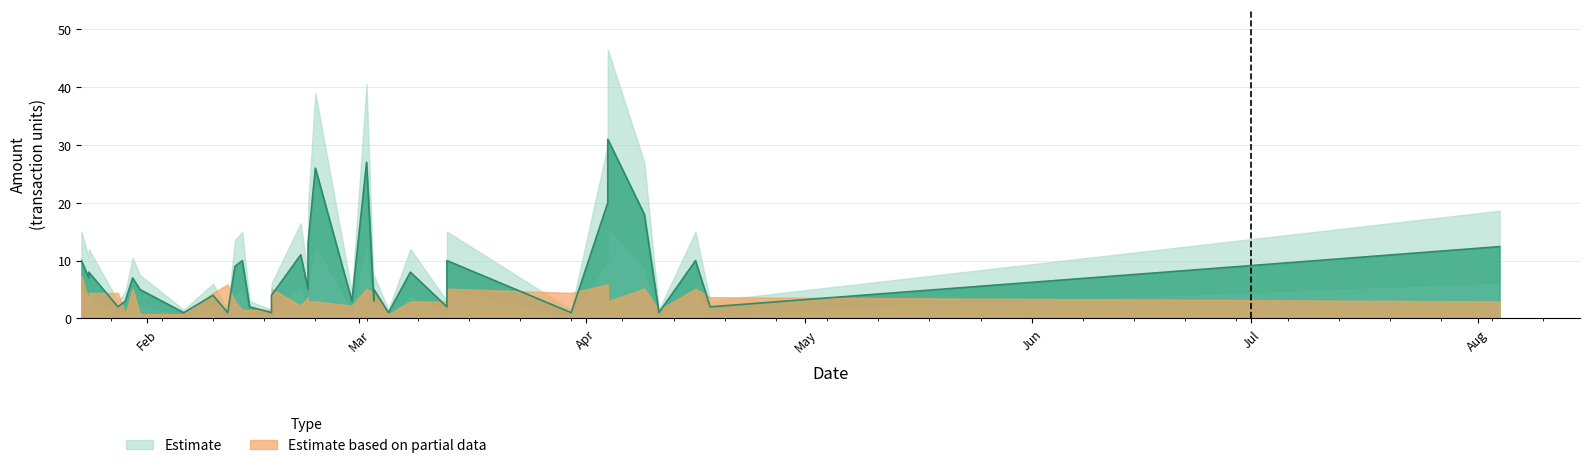

At which category is the sum across all series the highest?

2020-04-04